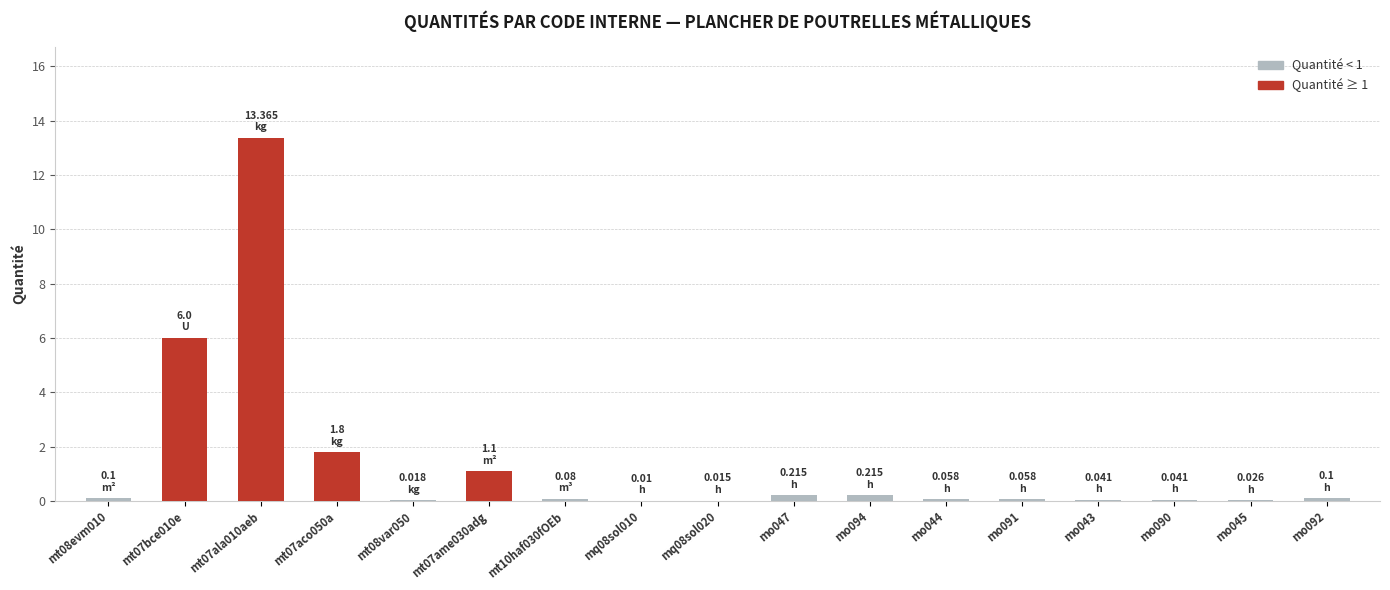

Approximately how many times larger is the value at mt07bce010e compared to mt07aco050a?

3.3